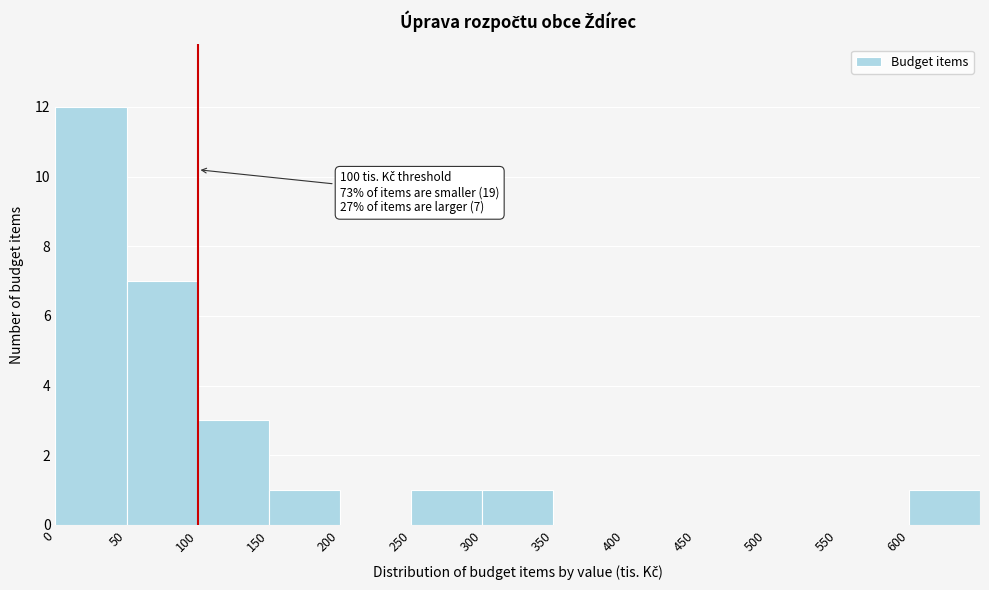

Over which range of the x-axis is the bar tallest?

0 to 50